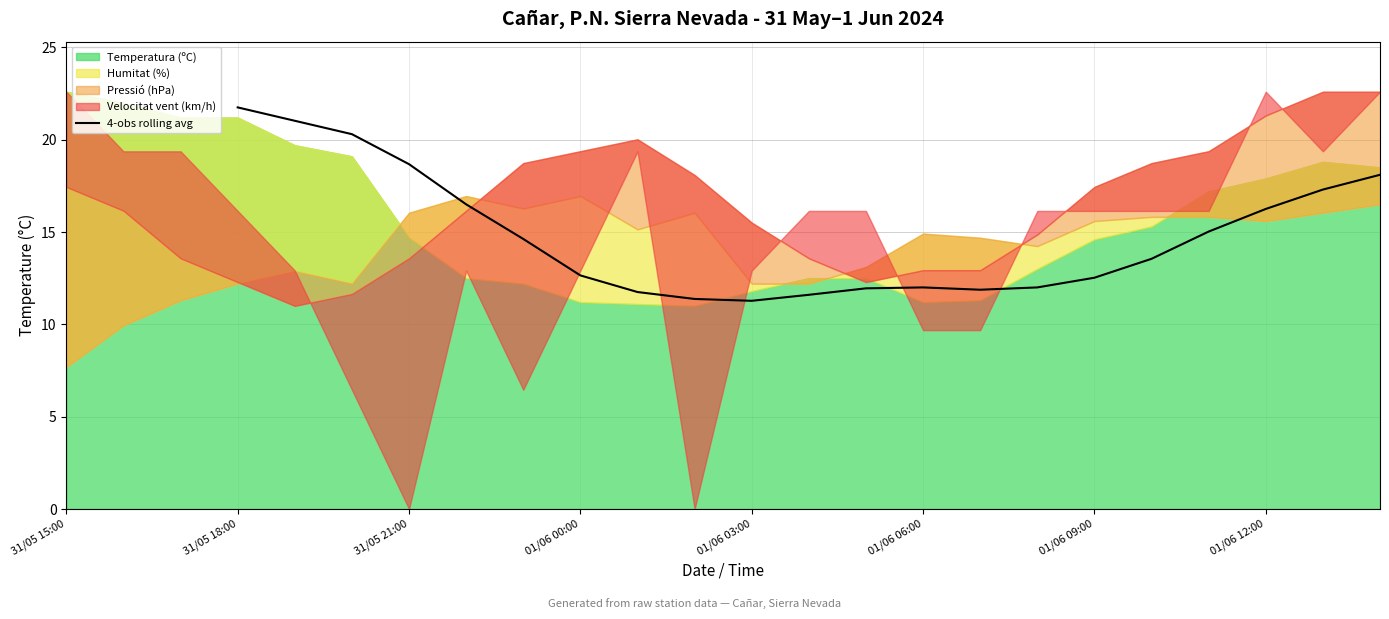

True or false: 4-obs rolling avg has a value of 22.2 at 01/06 09:00.

False